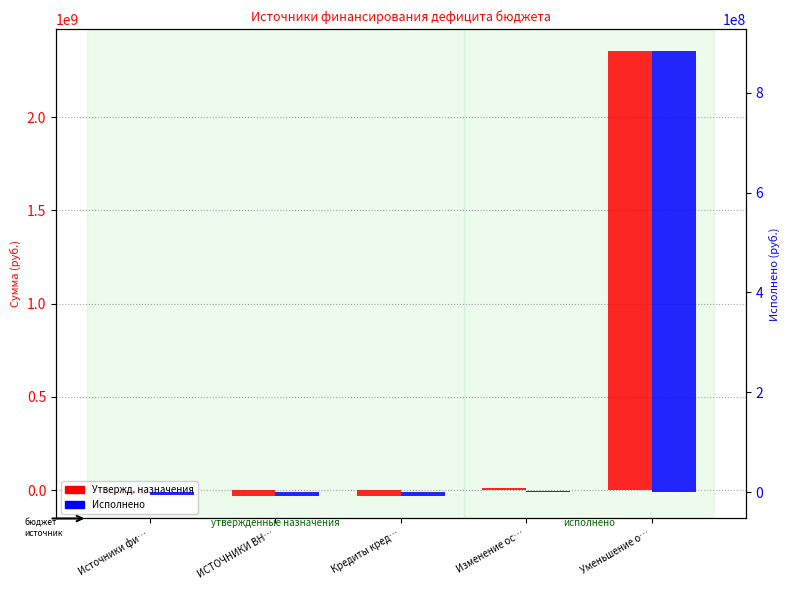

The Исполнено консолидированный бюджет (col_19) series shows 247581572.9 at Уменьшение о…. True or false?

False